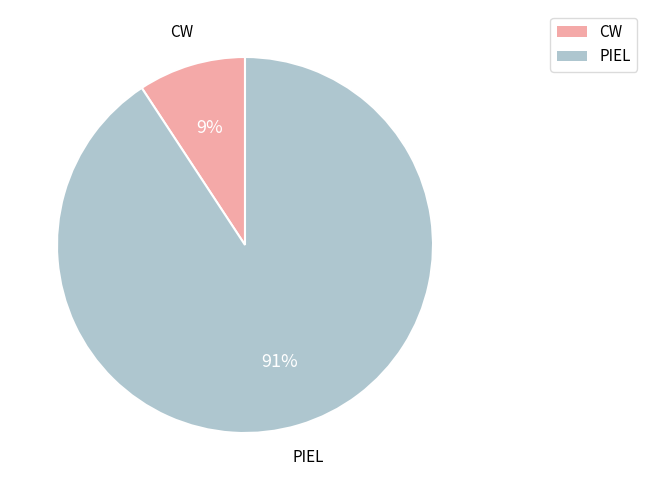

Is there any slice that represents more than half of the pie?

Yes